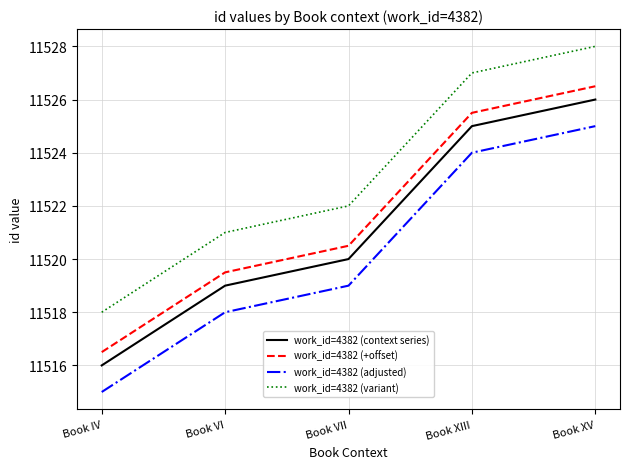

At which label is work_id=4382 (context series) closest to 11521?

Book VII